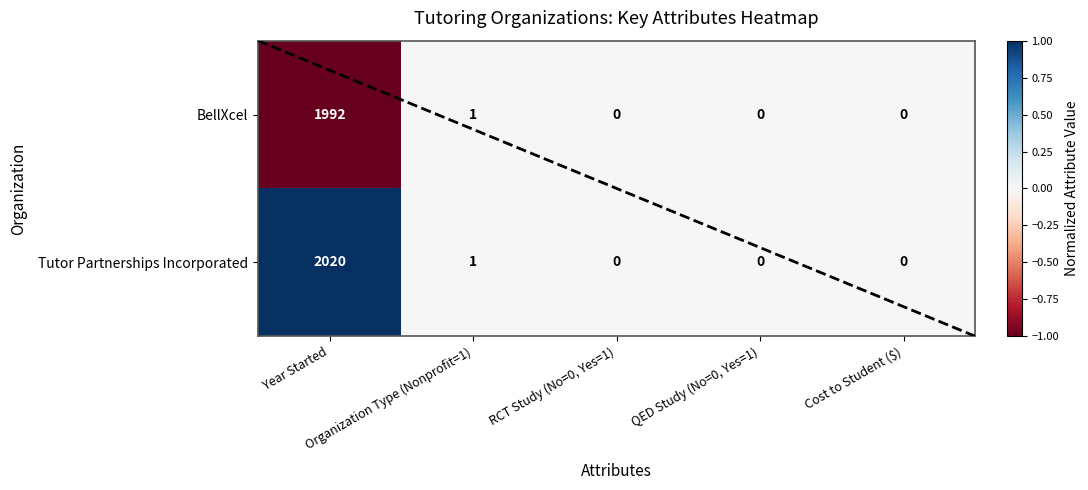

Which series changed the most between Year Started and Organization Type (Nonprofit=1)?

Tutor Partnerships Incorporated